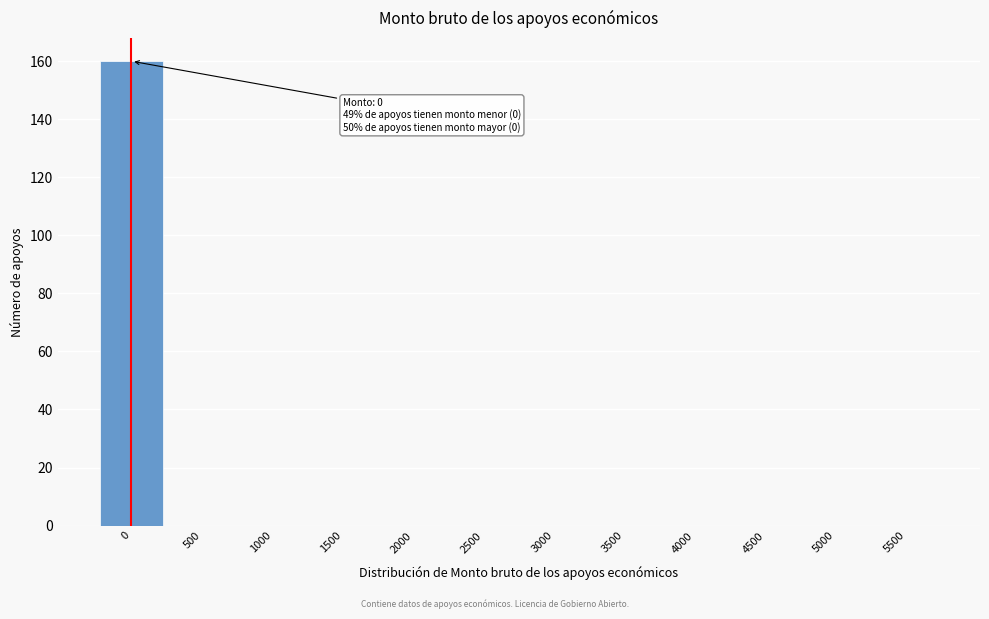

Reading left to right, extract all data points from this chart.

0=160	500=0	1000=0	1500=0	2000=0	2500=0	3000=0	3500=0	4000=0	4500=0	5000=0	5500=0